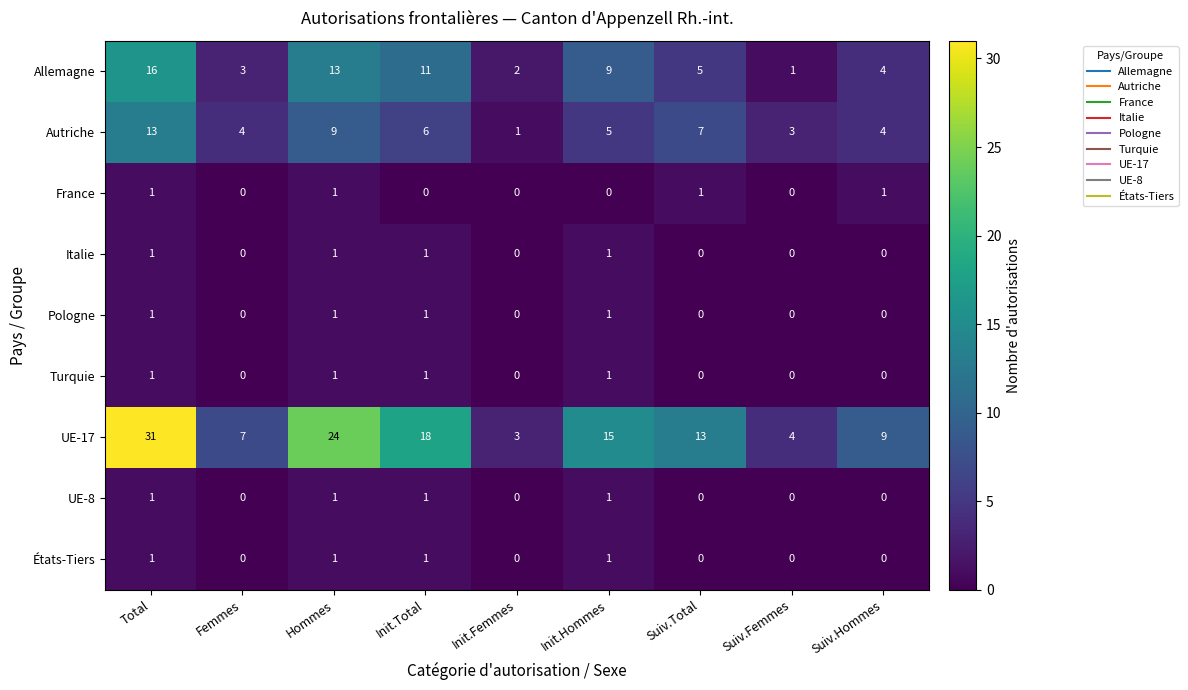

Which series has the largest total across all categories?

UE-17